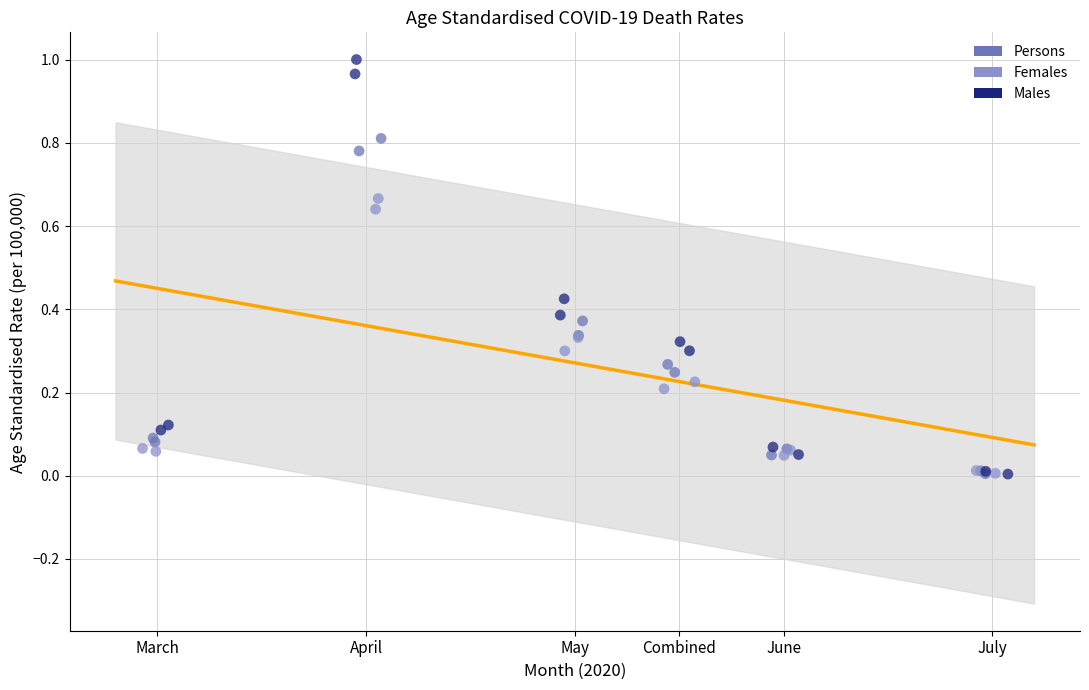

Which series contains the highest Y value?

Males